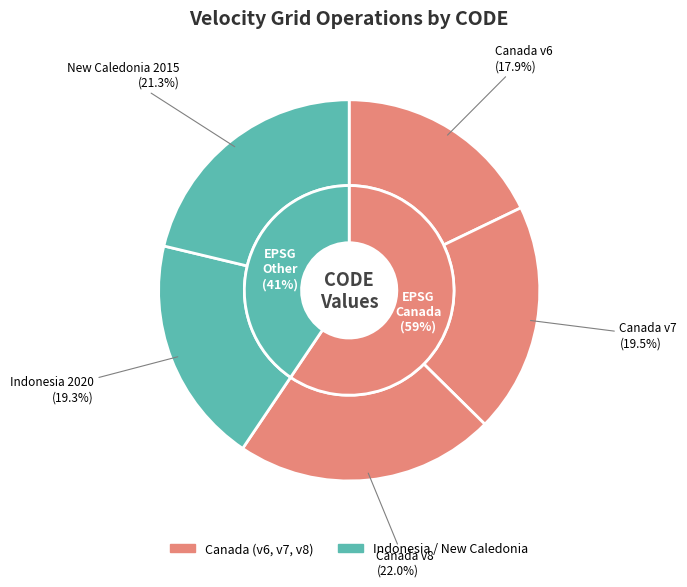

To the nearest percent, what is the combined percentage of Canada velocity grid v6 and Canada velocity grid v7?

37%